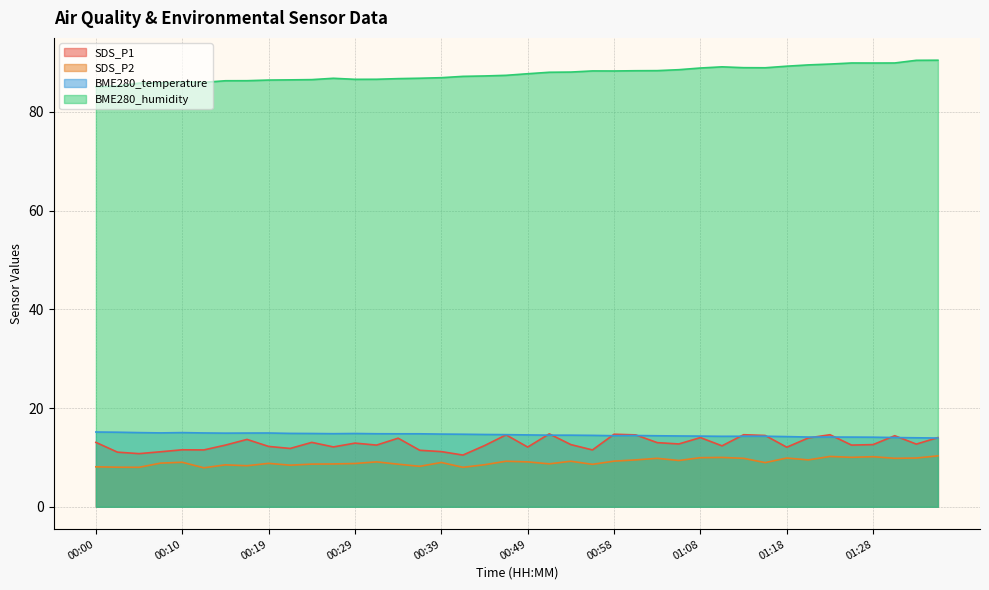

What is the label of the 24th point from the left?

00:56